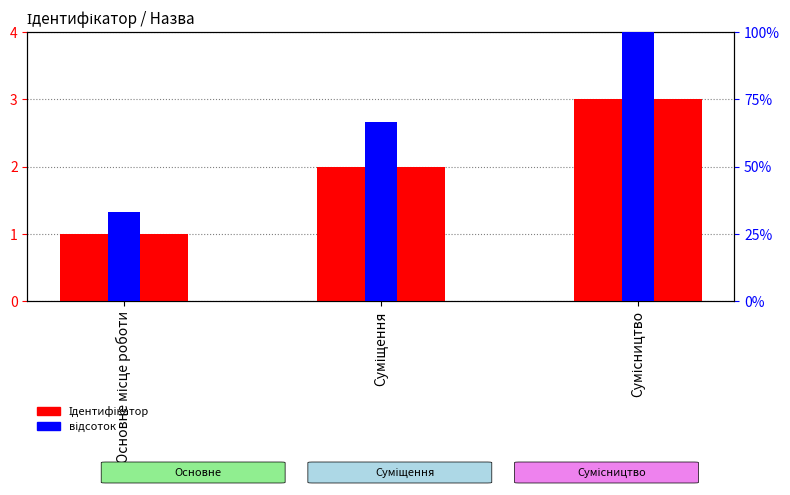

How many distinct data groups are displayed?

2